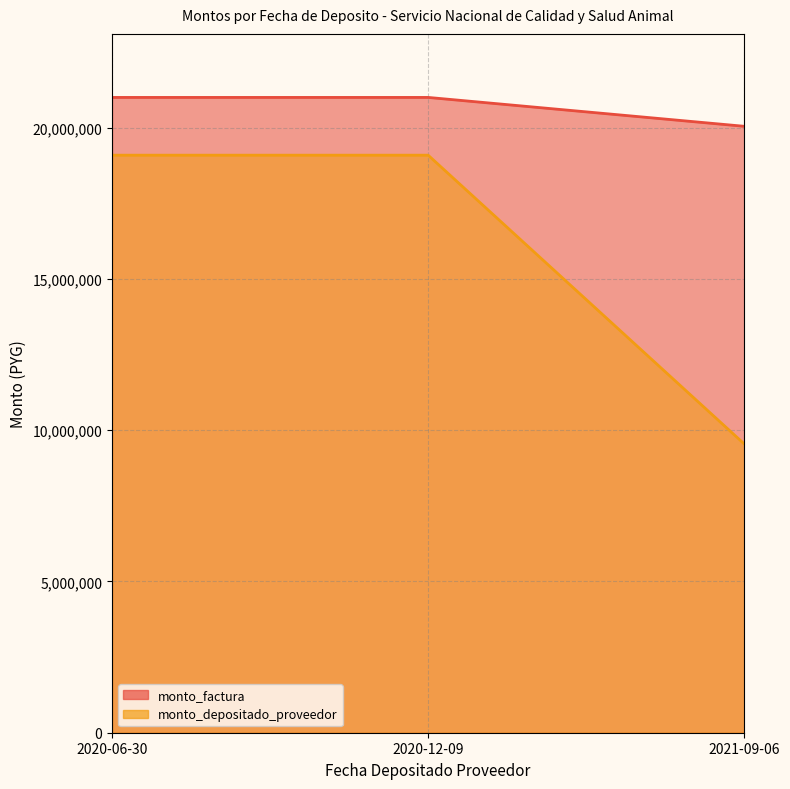

Which series has the largest total across all categories?

monto_factura